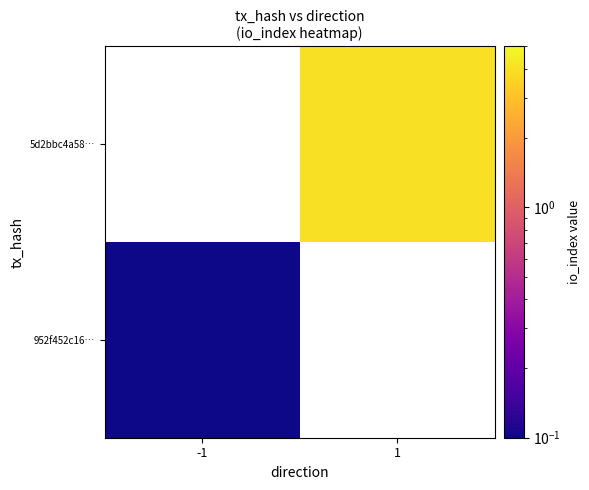

True or false: 952f452c16… has a value of 0.1 at -1.

True